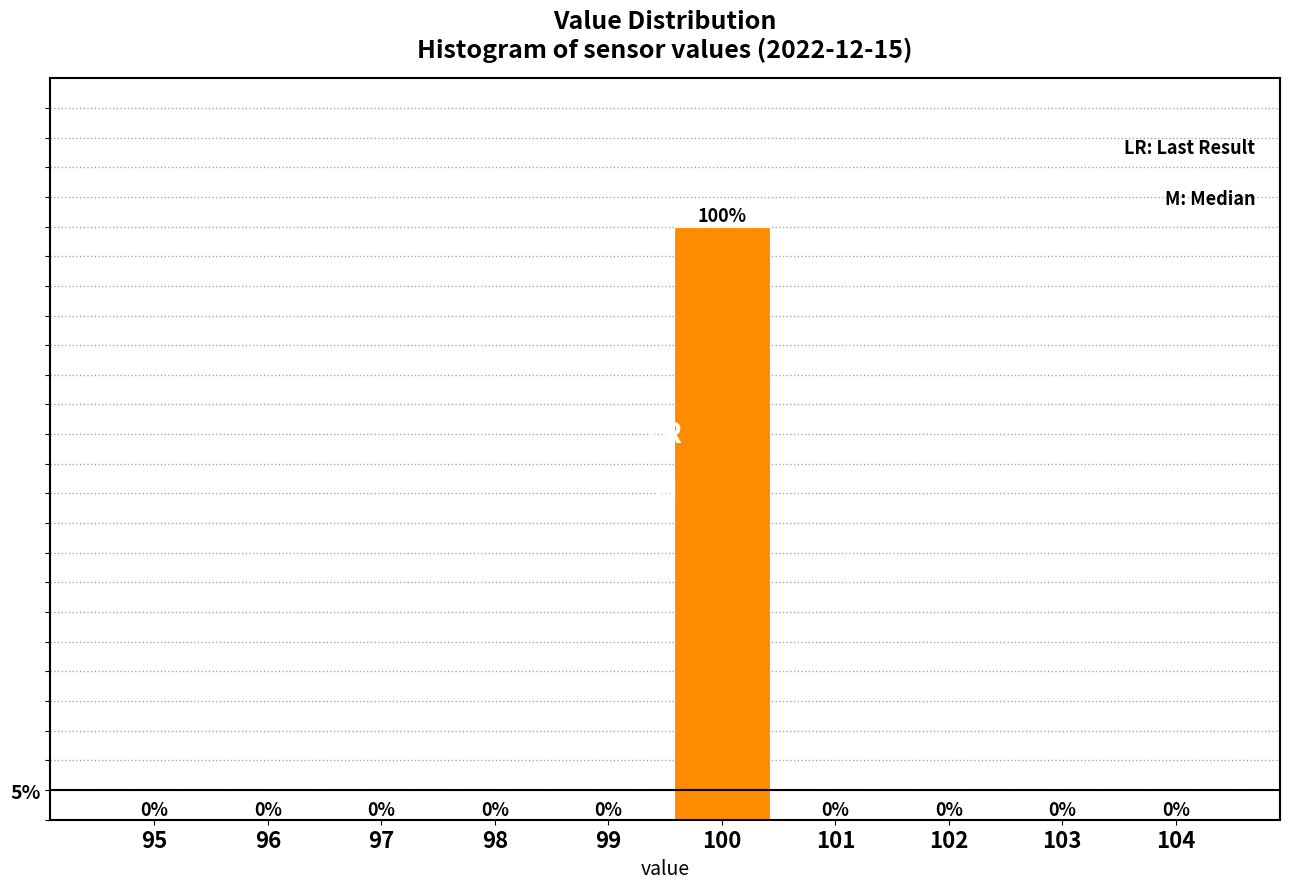

Are the bars horizontal?

No